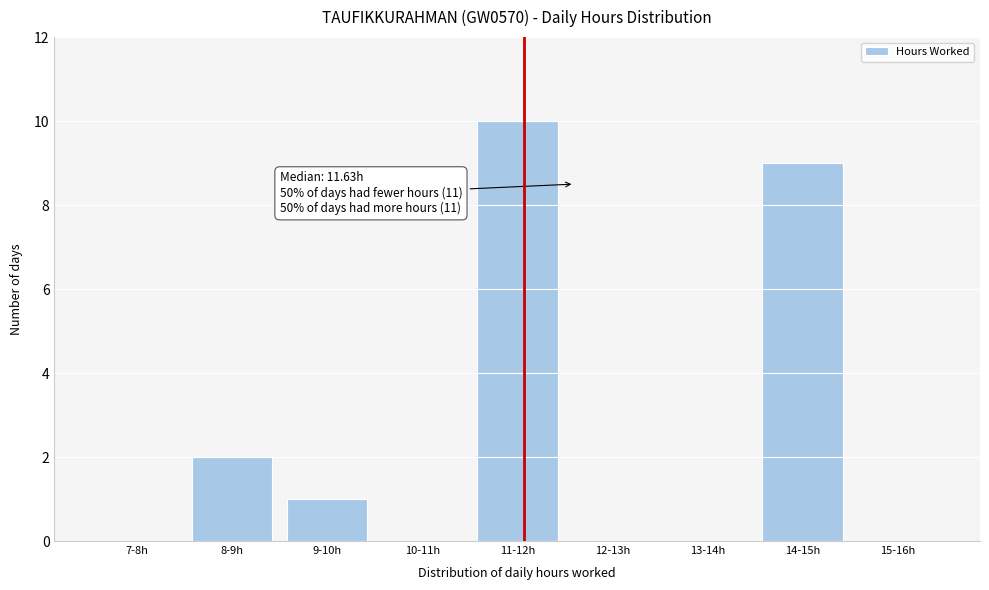

Reading right to left, extract all data points from this chart.

15-16h=0	14-15h=9	13-14h=0	12-13h=0	11-12h=10	10-11h=0	9-10h=1	8-9h=2	7-8h=0